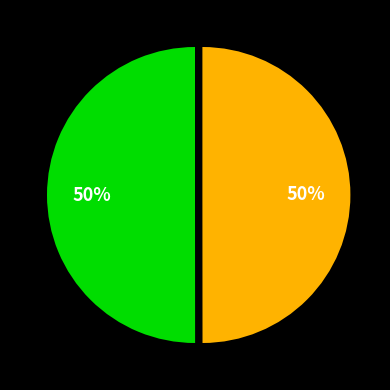

To the nearest percent, what is the average slice percentage?

50%